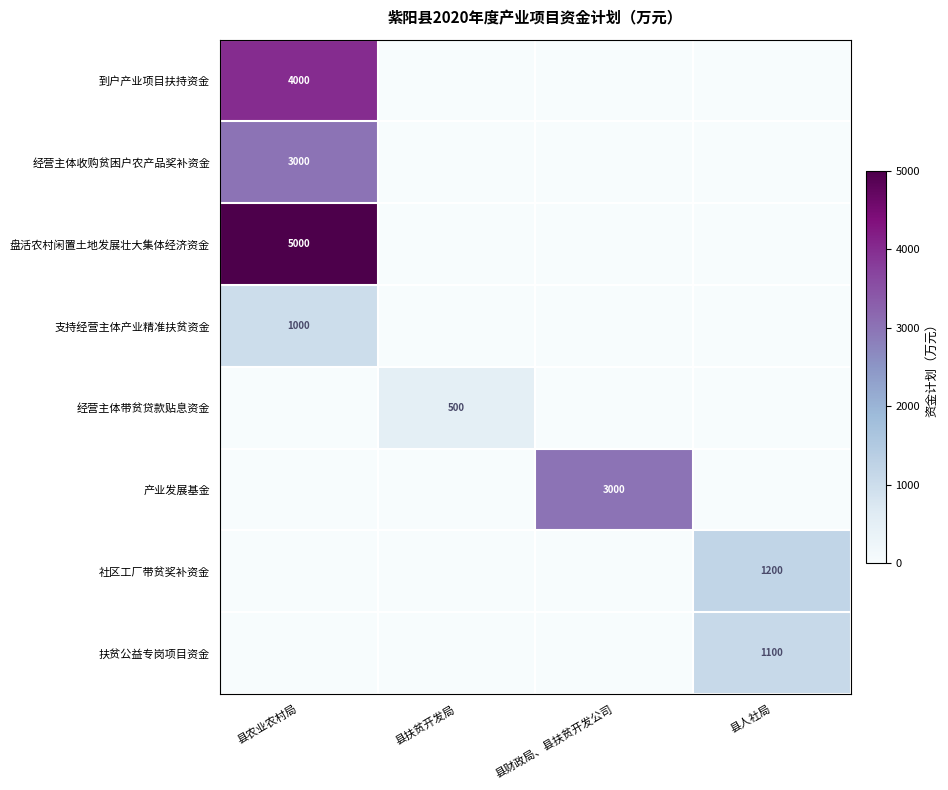

The 经营主体带贫贷款贴息资金 series shows 500 at 县扶贫开发局. True or false?

True